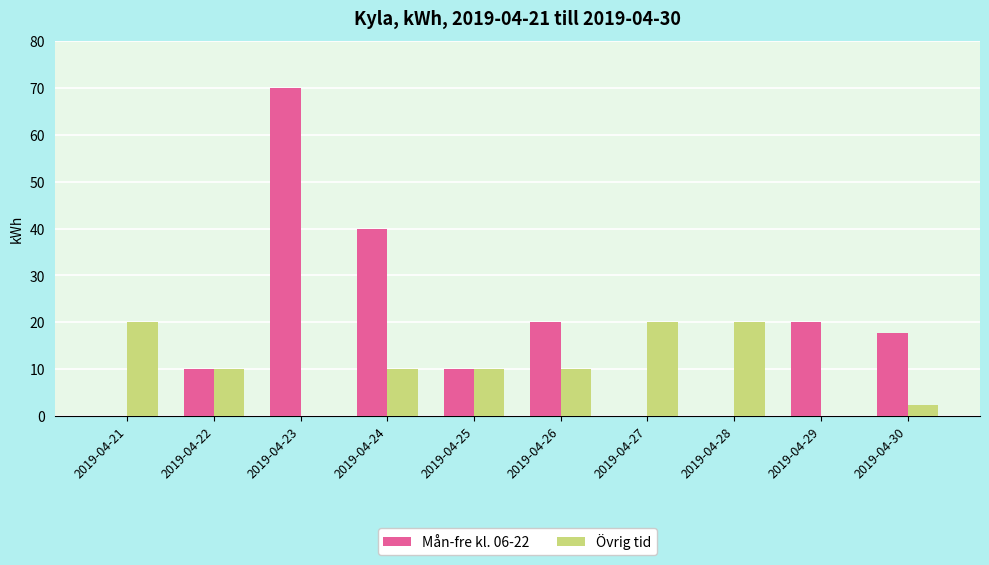

Are the bars horizontal?

No